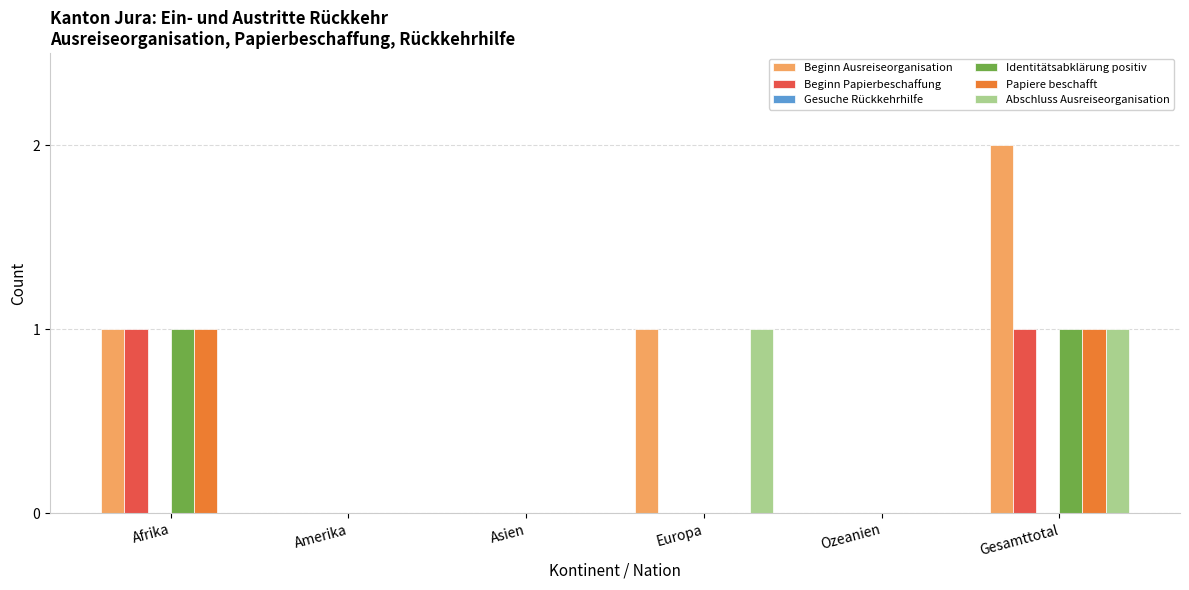

Is it true that Beginn Papierbeschaffung equals 0 at Gesamttotal?

False